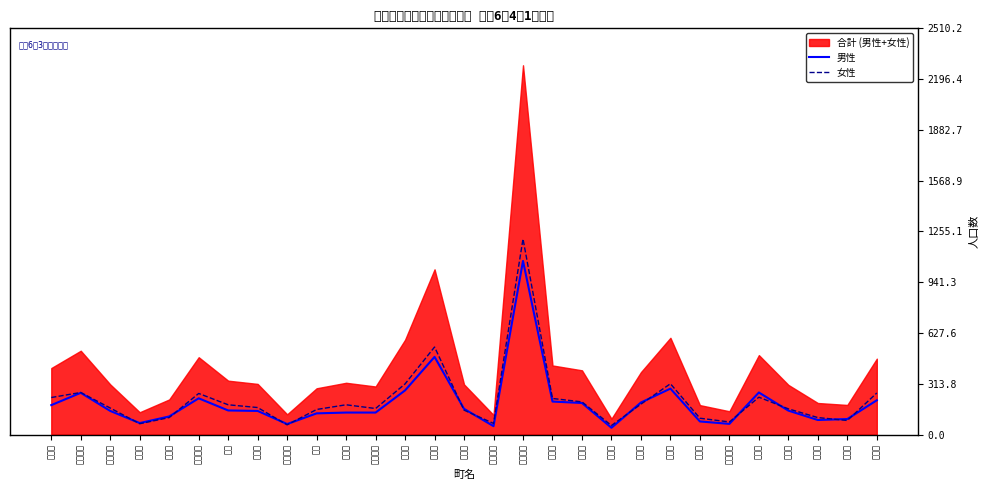

Rank the categories by 女性 value from highest to lowest.

千里浜町, 大川町, 兵庫町, 島出町, 東川原町, 吉崎町, 御坊山町, 石野町, 川原町, 新保町, 粟生町, 立開町, 旭町, 中央町, 的場町, 松ヶ下町, 南中央町, 深江町, 本町, 釜屋町, 鶴多町, 若草町, 太田町, 次場町, 三ツ屋町, 西釜屋町, 柳橋町, 東的場町, 土橋町